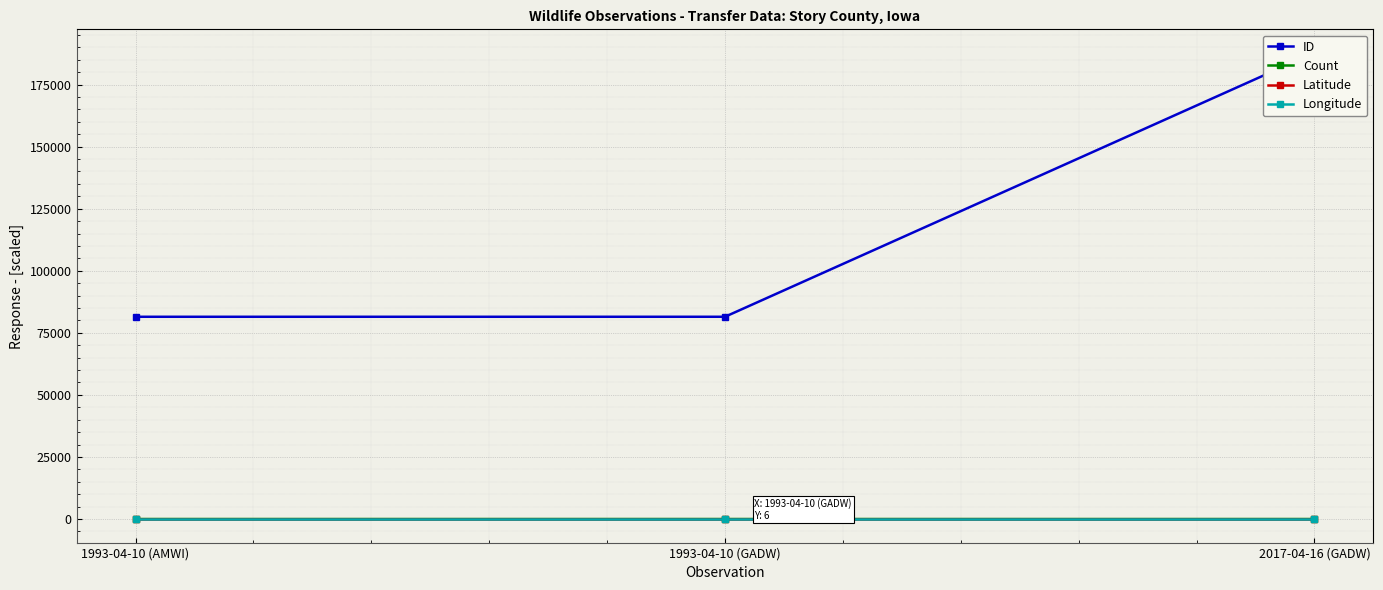

Rank the series by their maximum value, from lowest to highest.

Longitude, Count, Latitude, ID